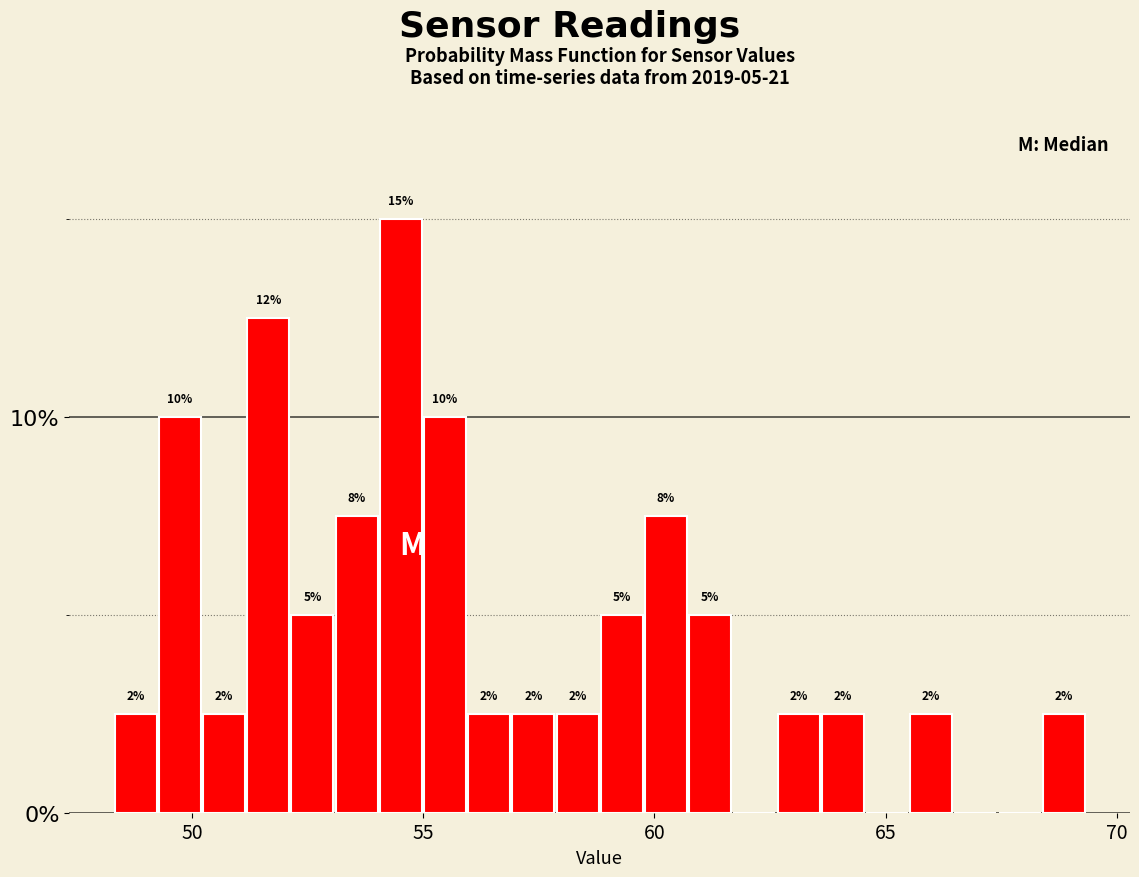

Read against the x-axis, roughly where is the centre of the tallest bar?

54.5